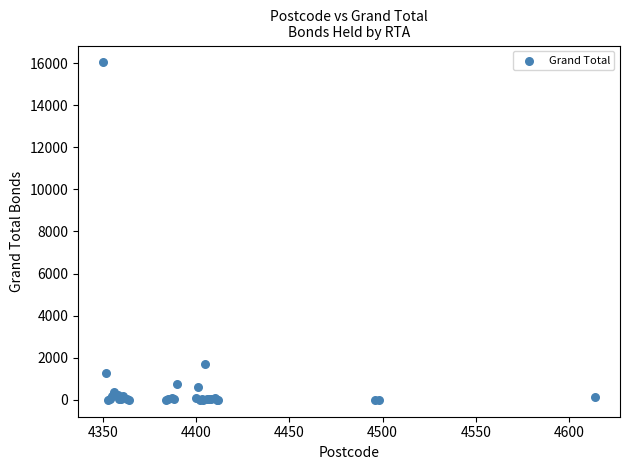

What Y value in the scatter plot is closest to 8016?

1697